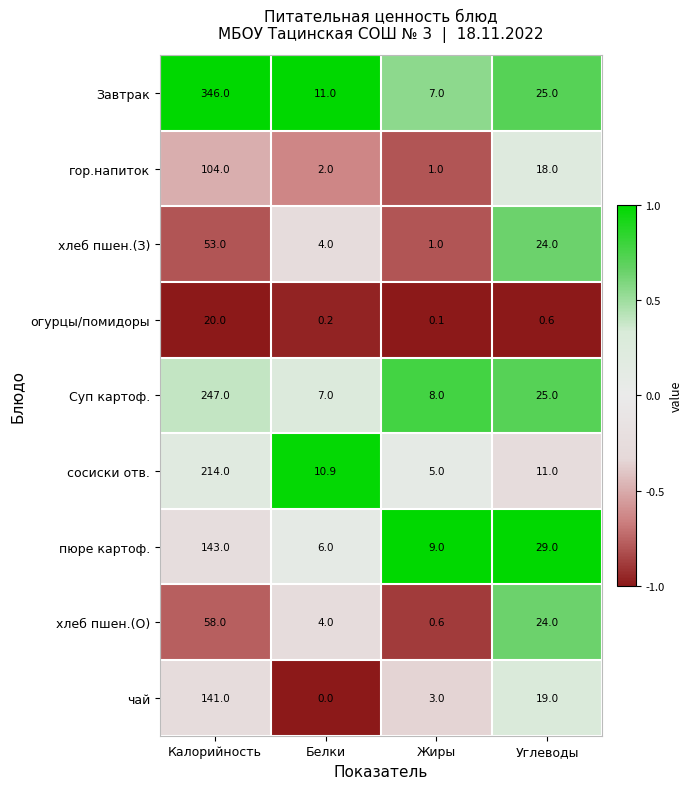

True or false: пюре картоф. has a value of 1.8 at Белки.

False